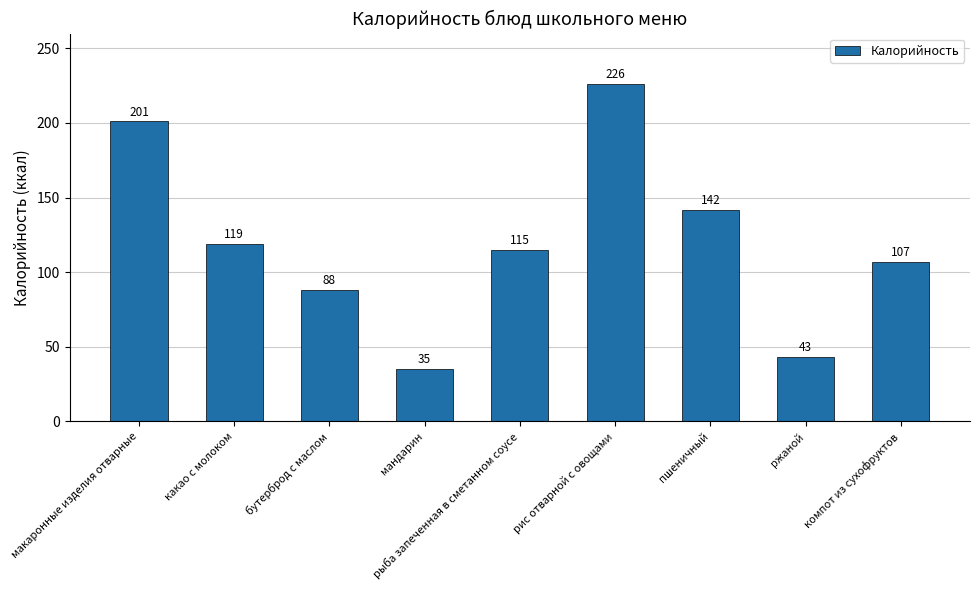

Are the bars grouped side by side (vs. stacked)?

No